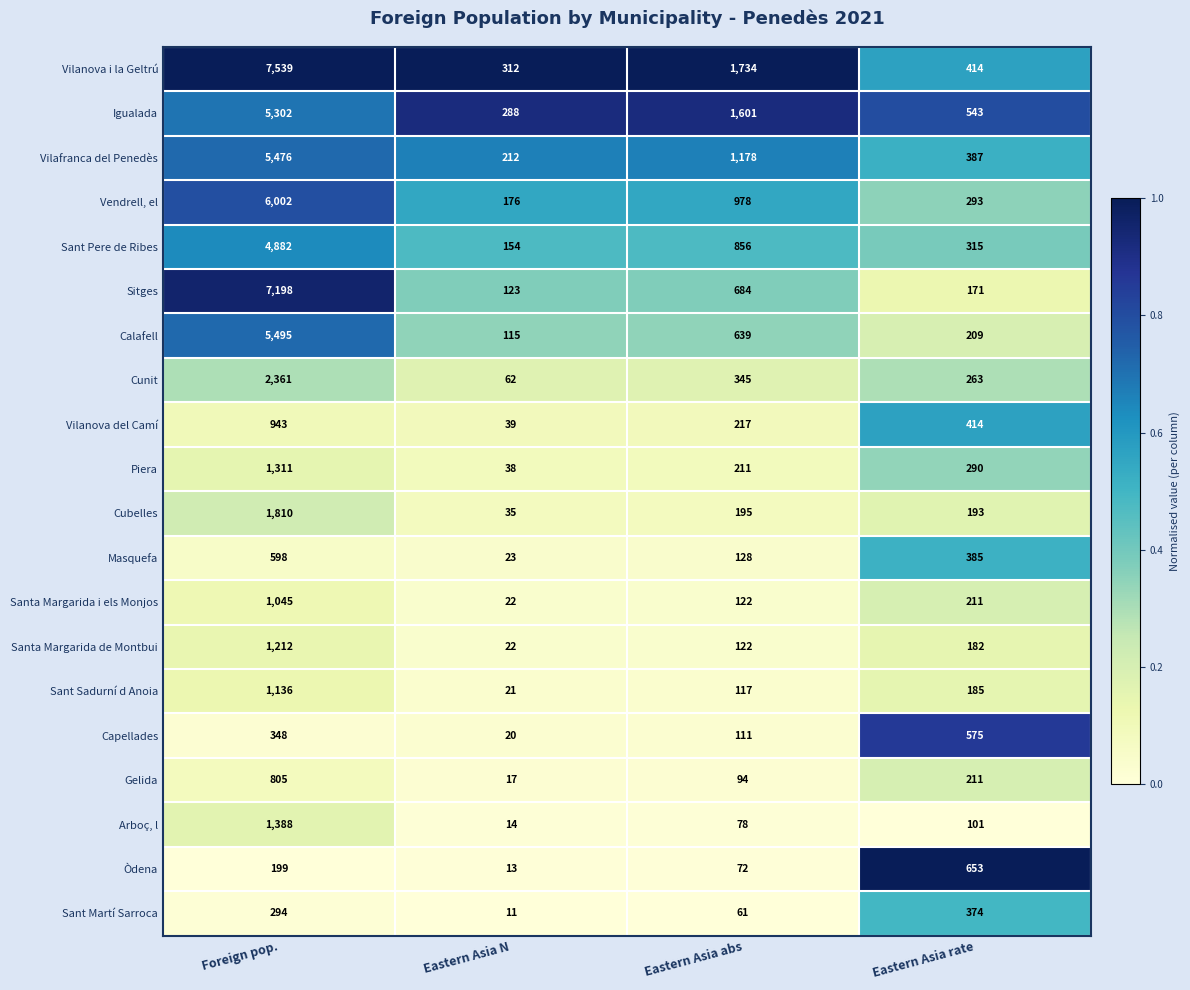

Where is Santa Margarida de Montbui nearest to the value 617?

Eastern Asia rate